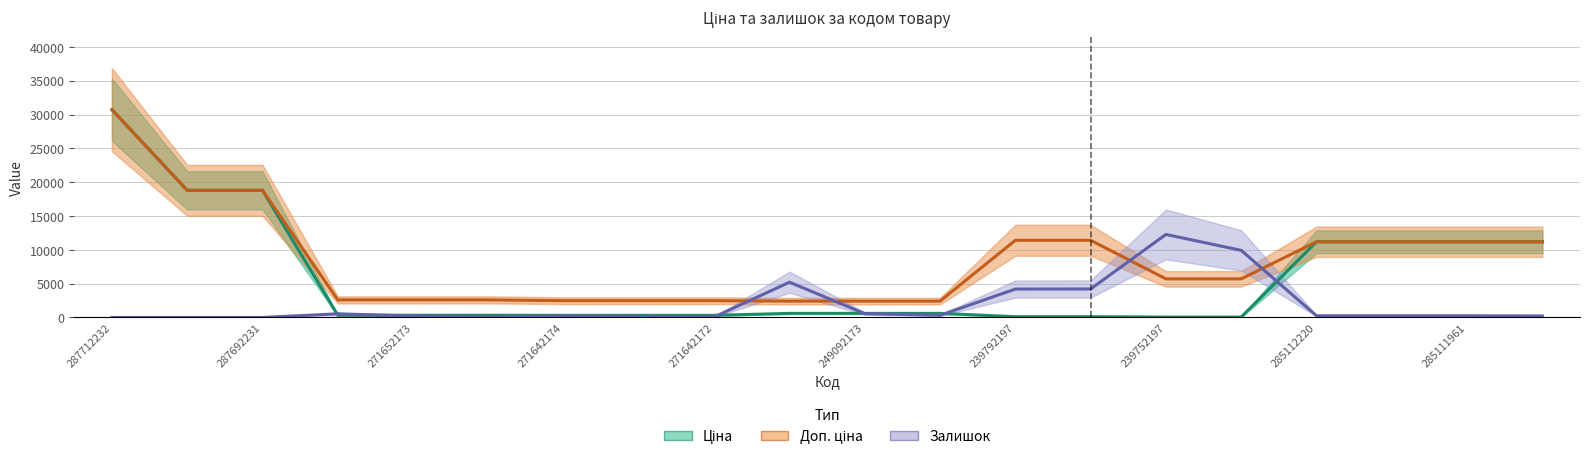

What is the maximum value shown in the chart?

30717.1